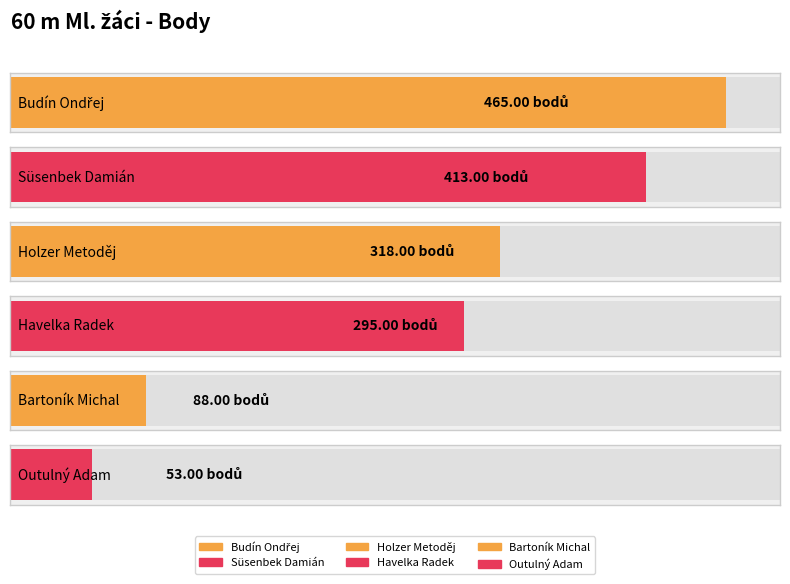

How many bars are there in total?

6